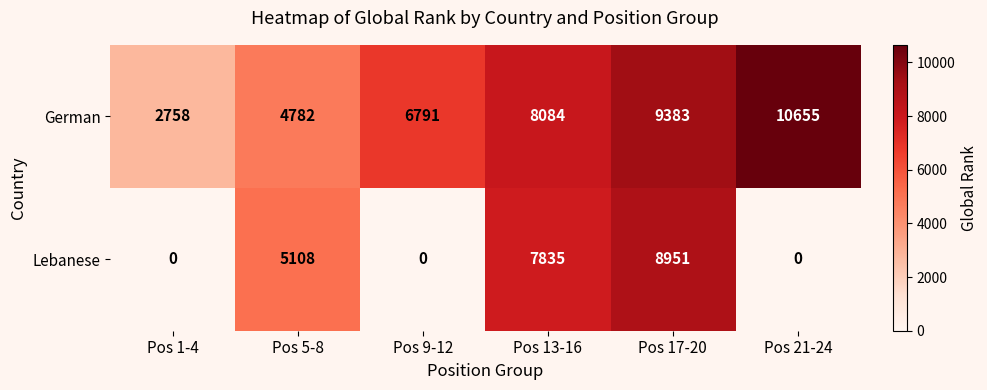

Which series has the largest range (max minus min)?

Lebanese